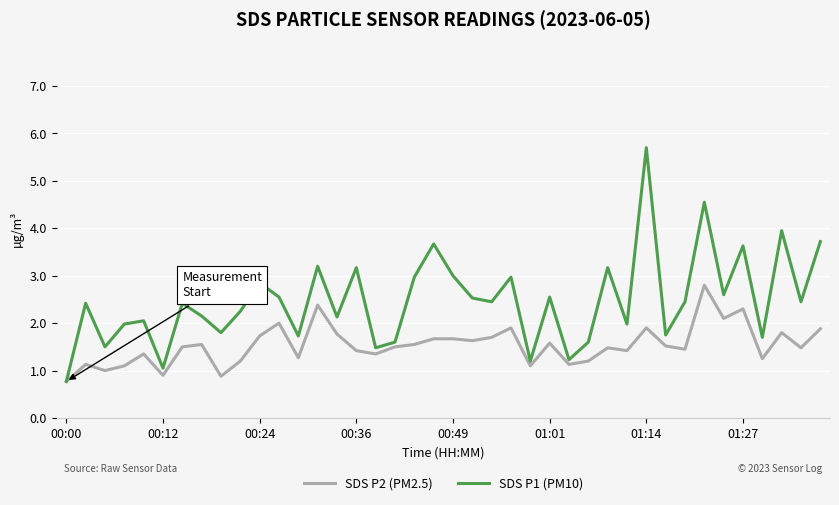

List the series in order of their peak value, highest first.

SDS P1 (PM10), SDS P2 (PM2.5)